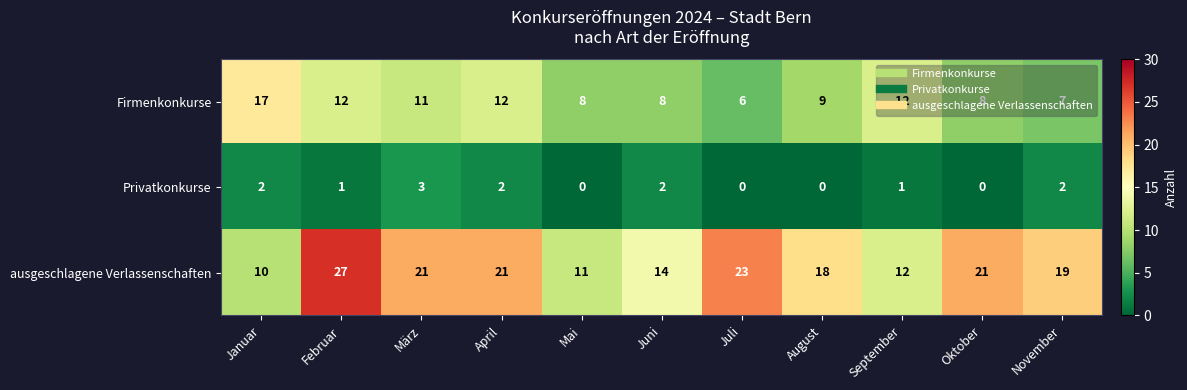

Is it true that Firmenkonkurse equals 3 at September?

False